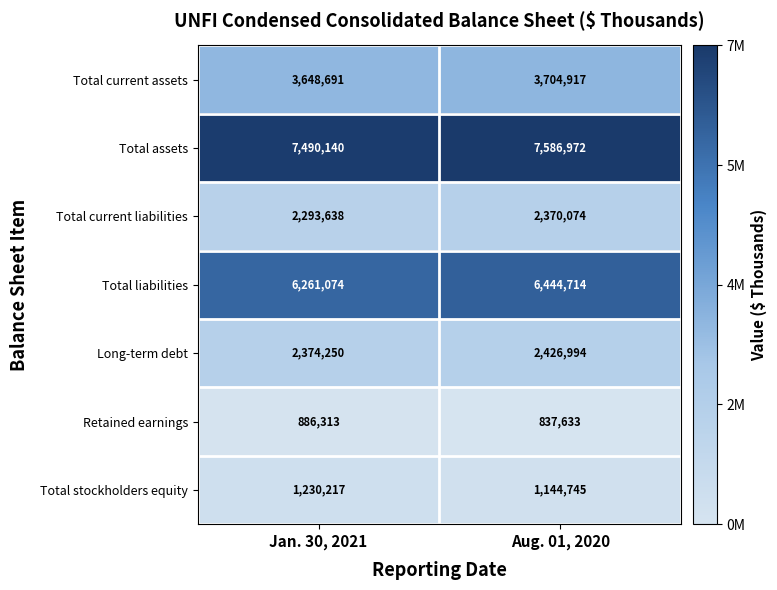

List the labels in order of Total stockholders equity value, largest first.

Jan. 30, 2021, Aug. 01, 2020